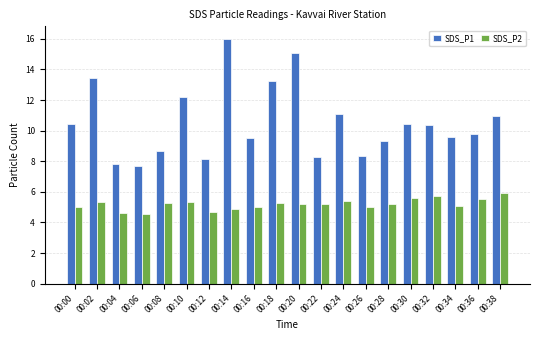

Rank the series by their average value, from highest to lowest.

SDS_P1, SDS_P2